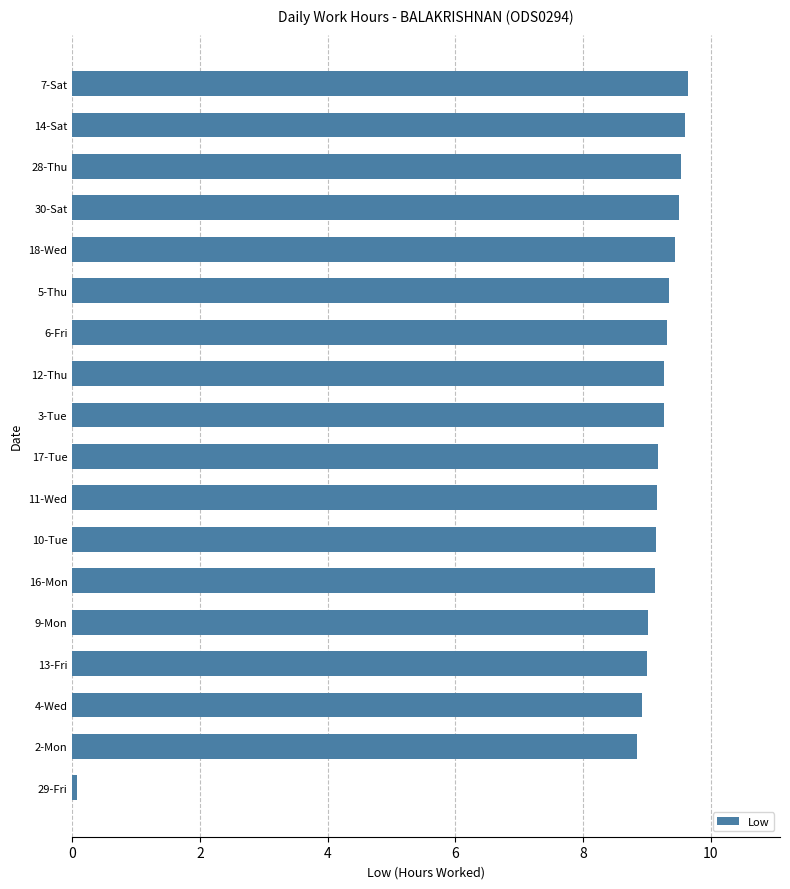

What is the difference between the second highest and minimum values?

9.5